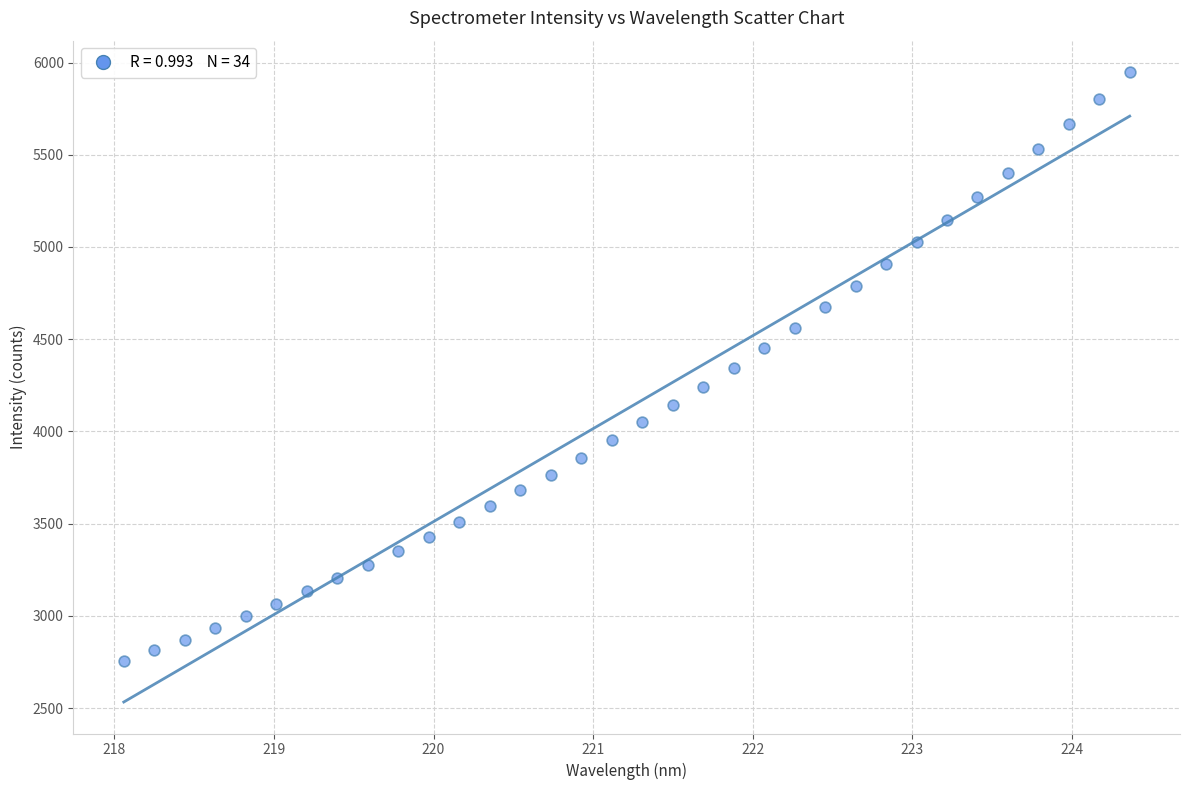

What is the range of X values (max minus min)?

6.3